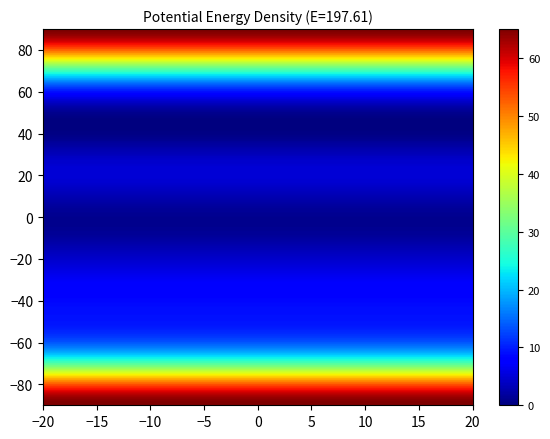

Count the number of categories in the chart.

2